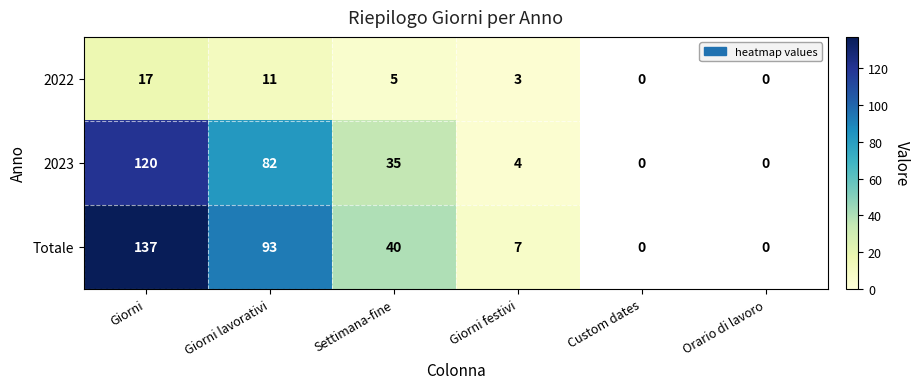

The 2022 series shows 4 at Giorni festivi. True or false?

False